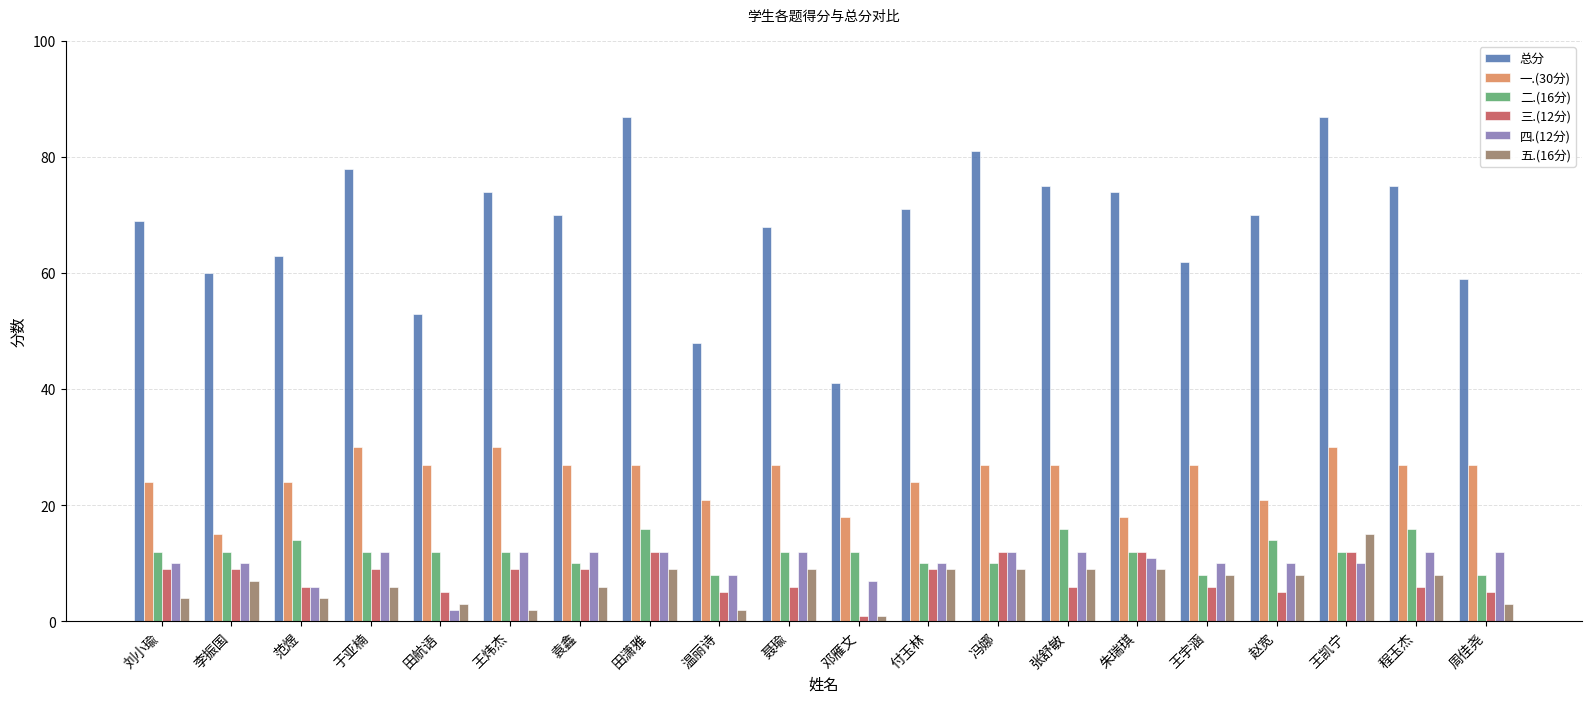

How many data points does each series have?

20